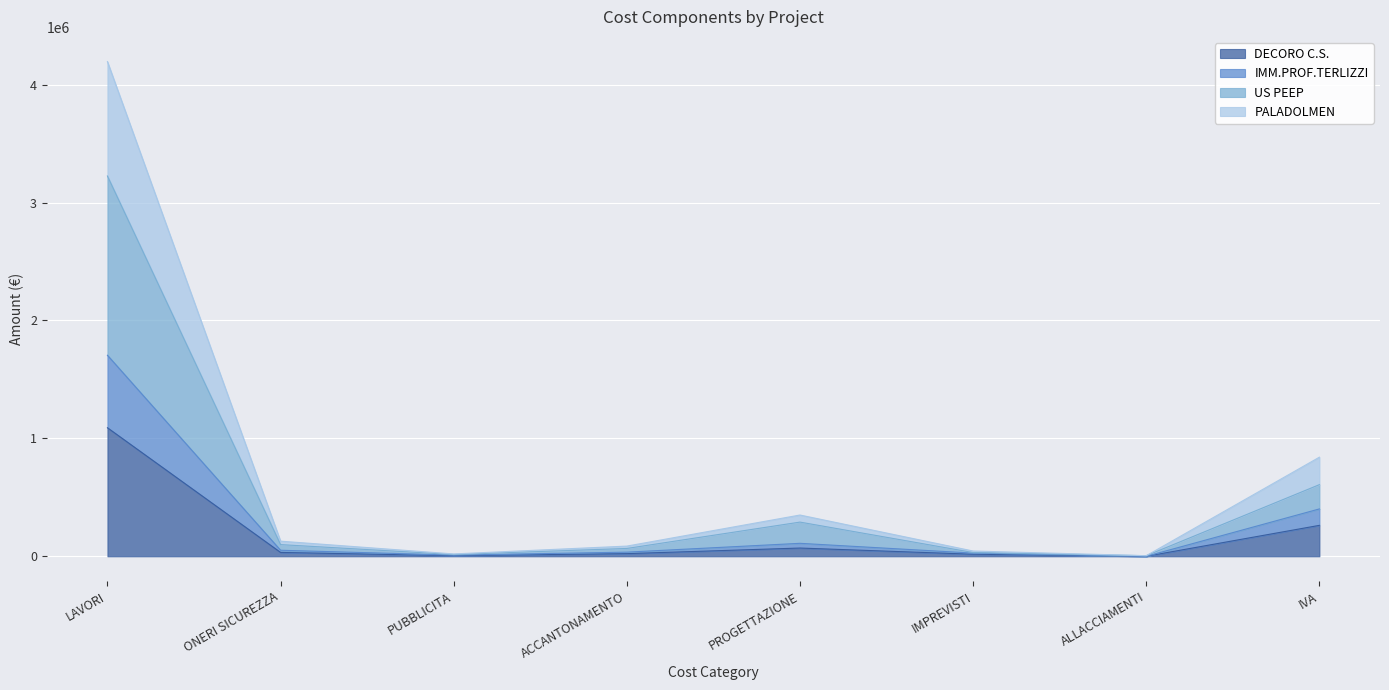

Count the number of data series in this chart.

4